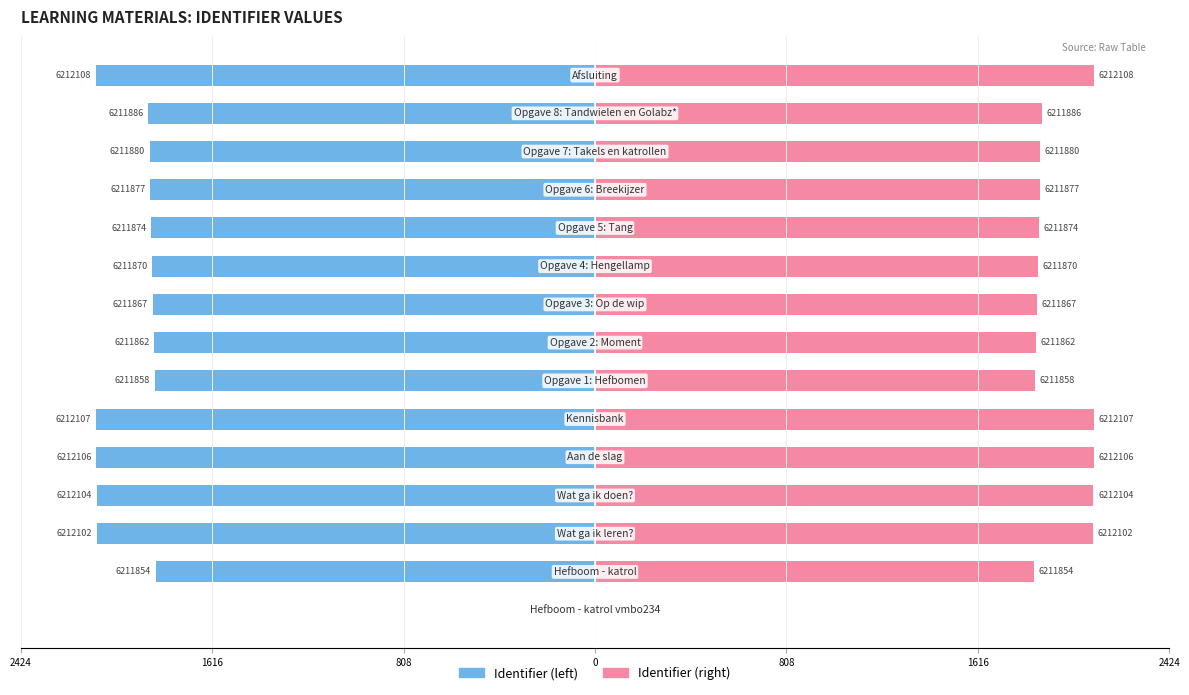

The value of Identifier (right) at 14 is 2108. True or false?

True